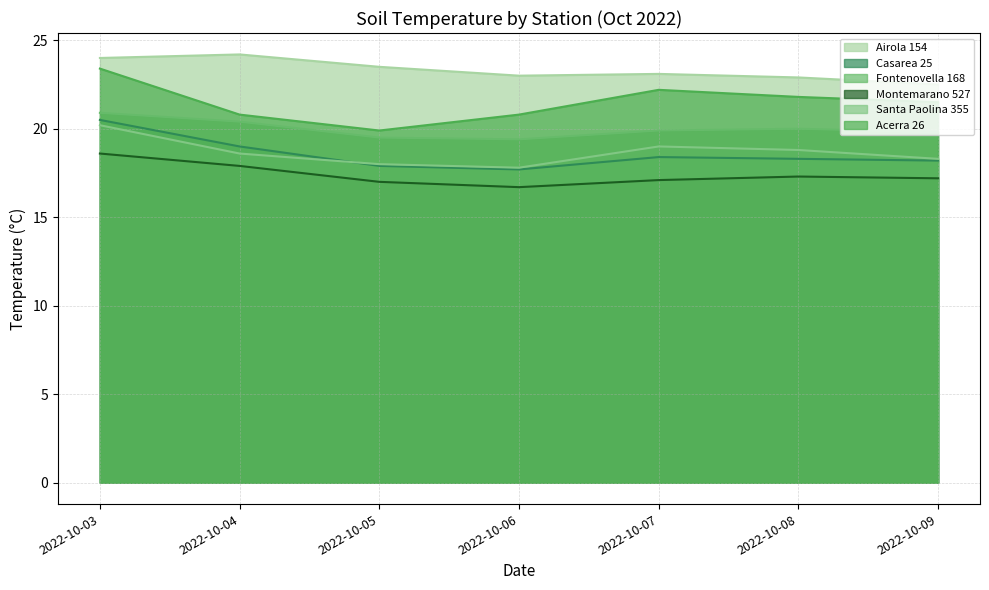

True or false: Montemarano 527 and Santa Paolina 355 cross at least once.

False